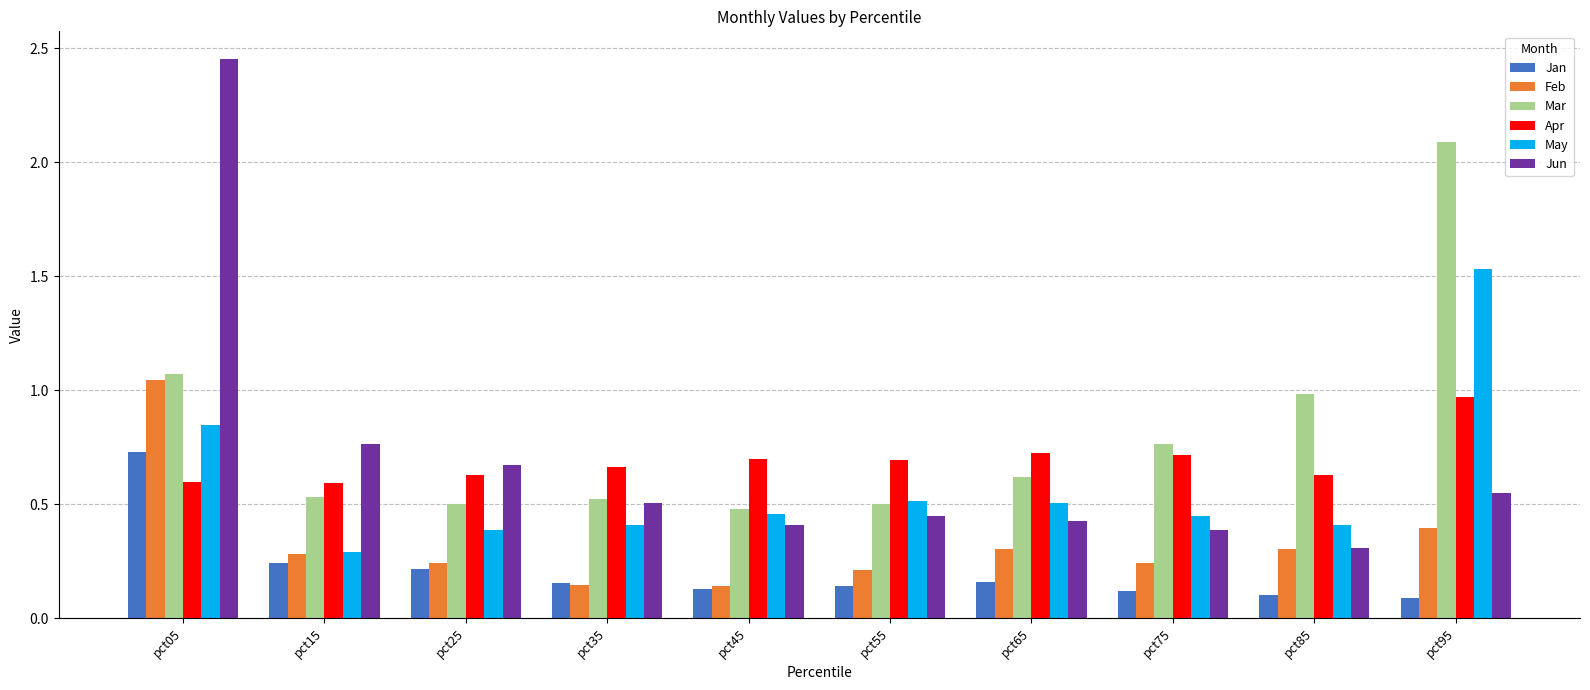

At which label is May closest to 0?

pct15